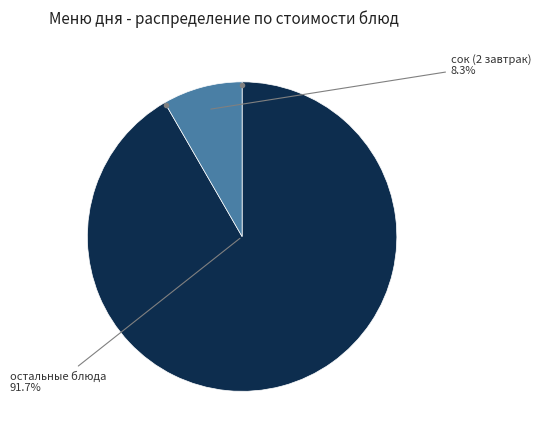

Does any single category account for the majority?

Yes